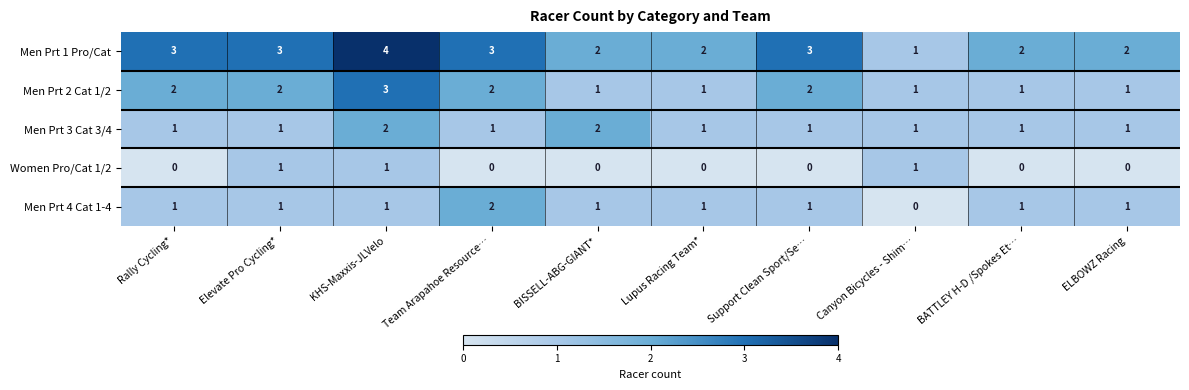

Count the number of data series in this chart.

5